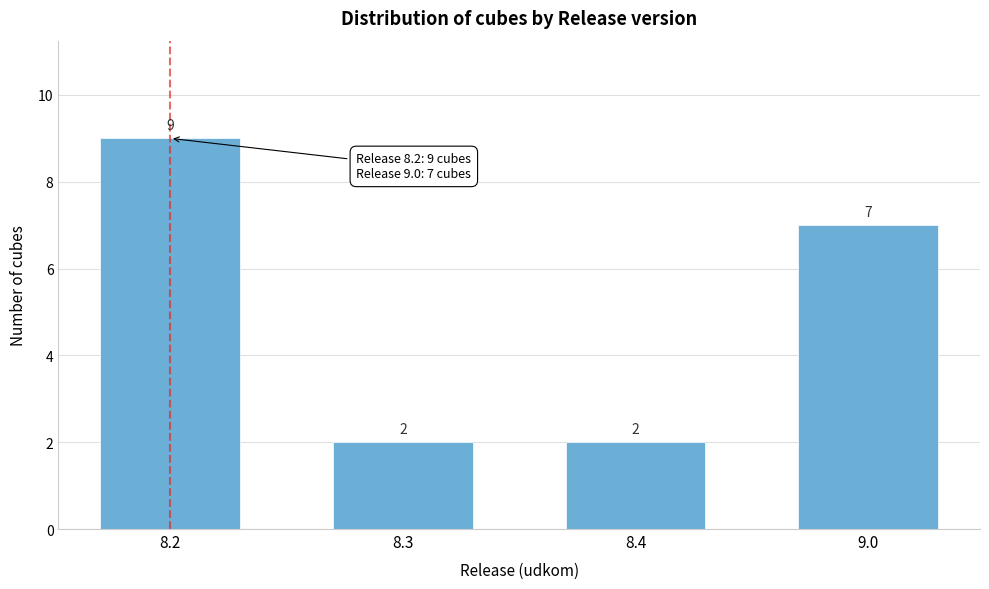

Reading right to left, what are all the values shown in this chart?

7	2	2	9